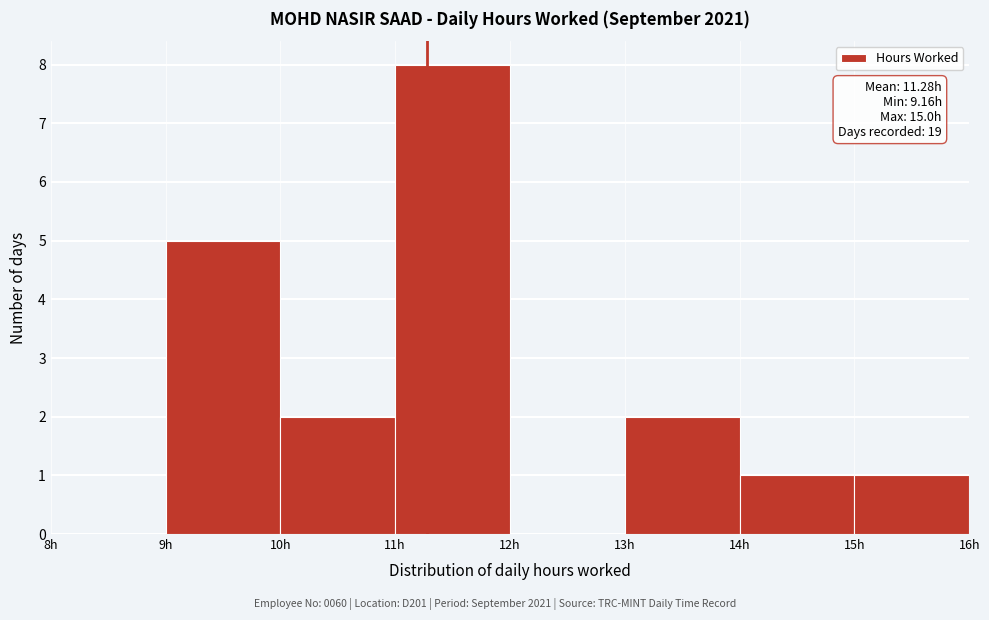

Which range on the x-axis has the tallest bar?

11 to 12